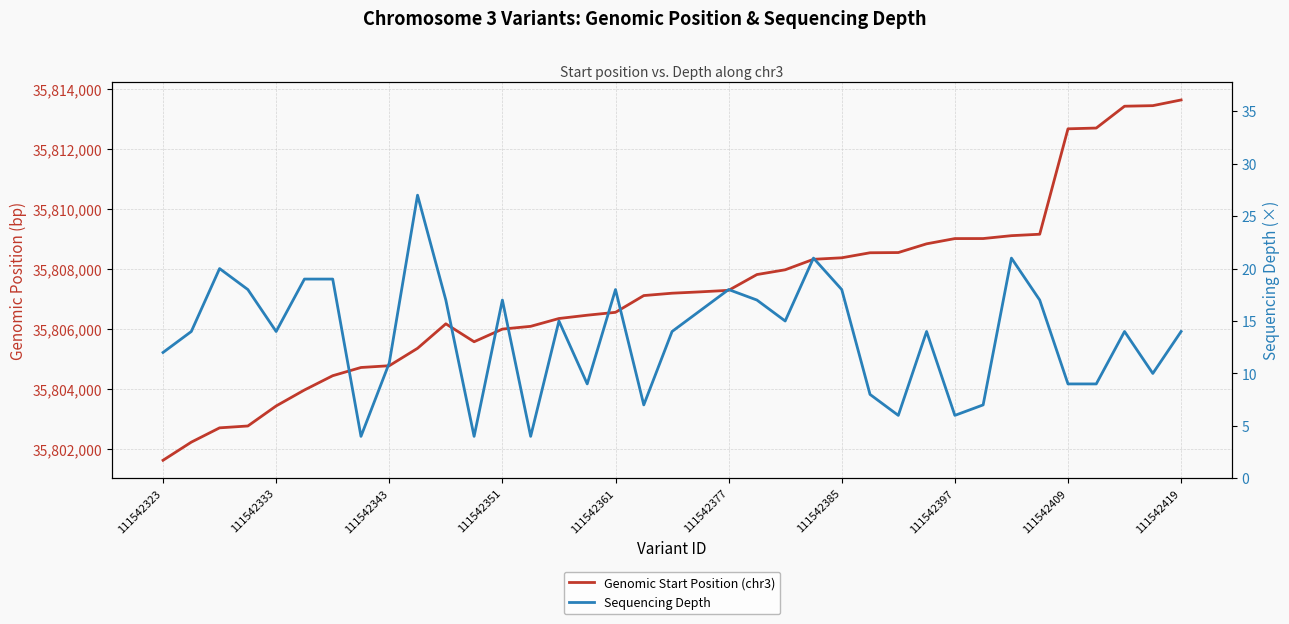

Which series has the largest total across all categories?

Genomic Start Position (chr3)